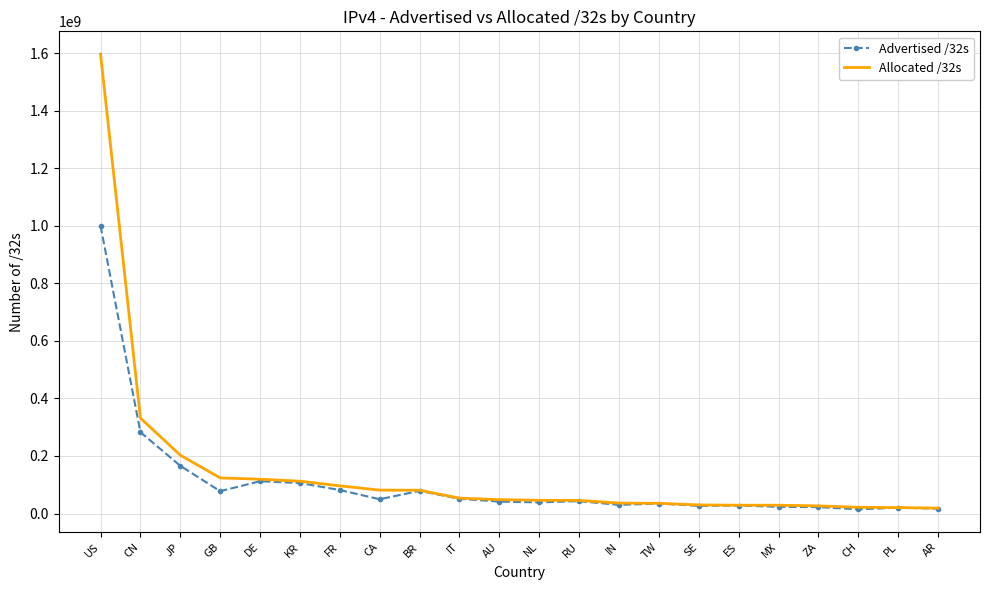

Which series has the widest spread of values?

Allocated /32s